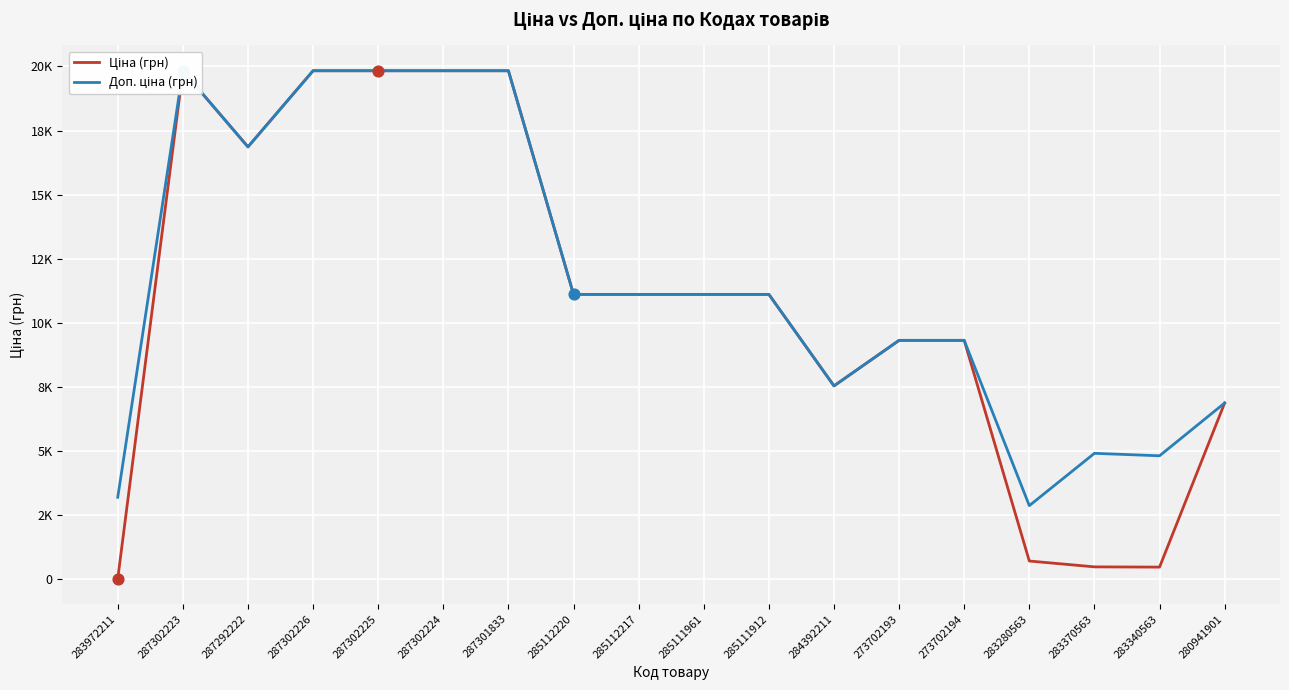

Which series contains the highest Y value?

Ціна (грн)